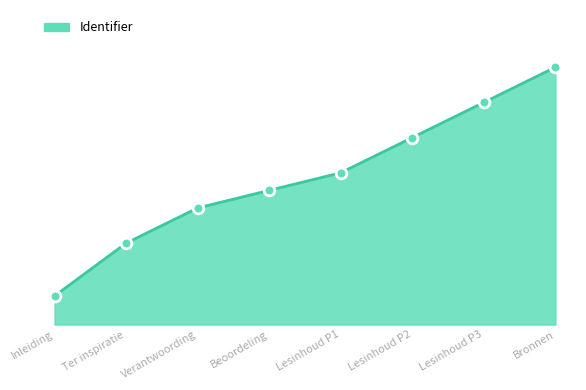

Does the chart have visible grid lines?

No